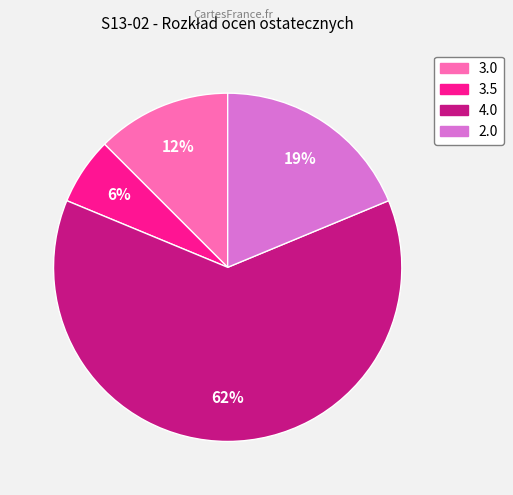

What percentage is the 3.5 slice, to the nearest percent?

6%